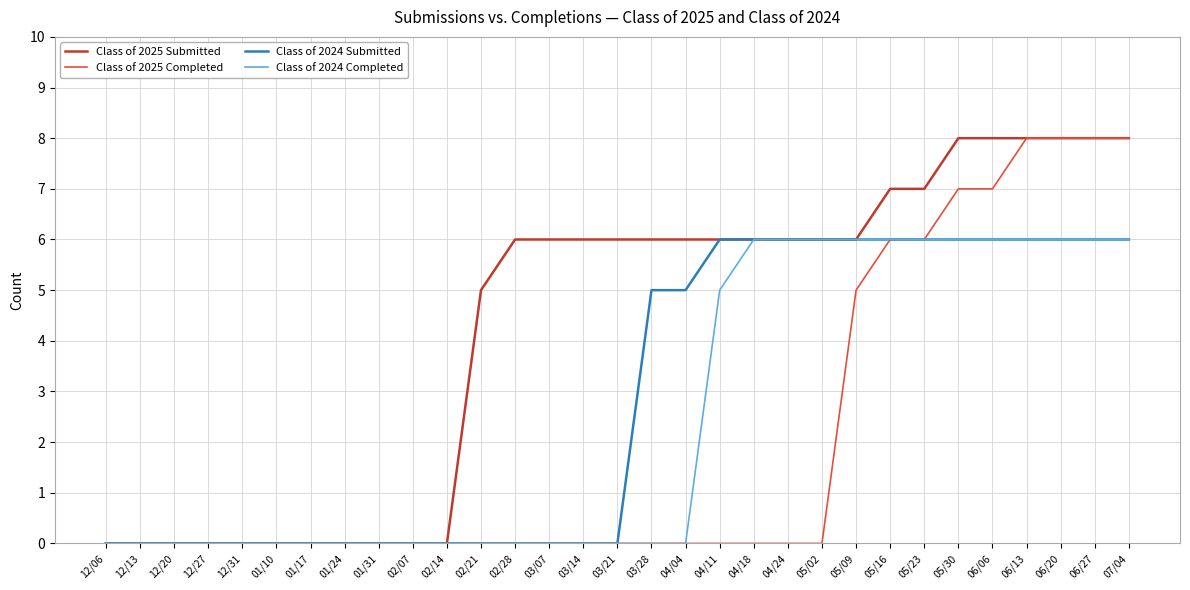

What is the spread (max minus min) of values at 04/24?

6